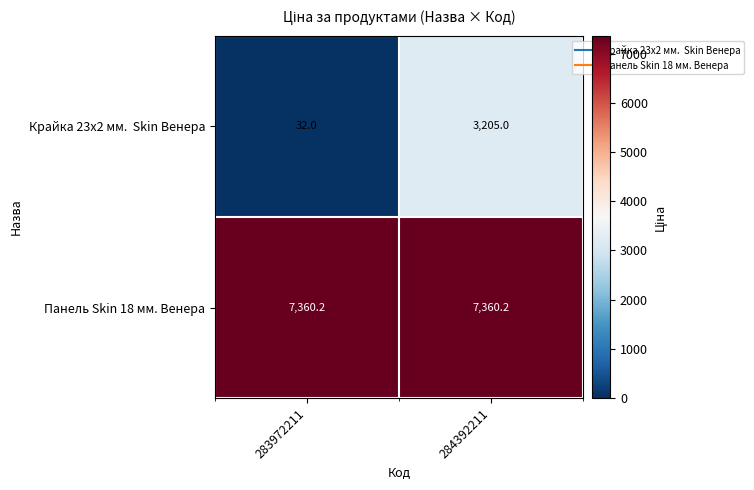

What is the total value across all series at 283972211?

7392.2